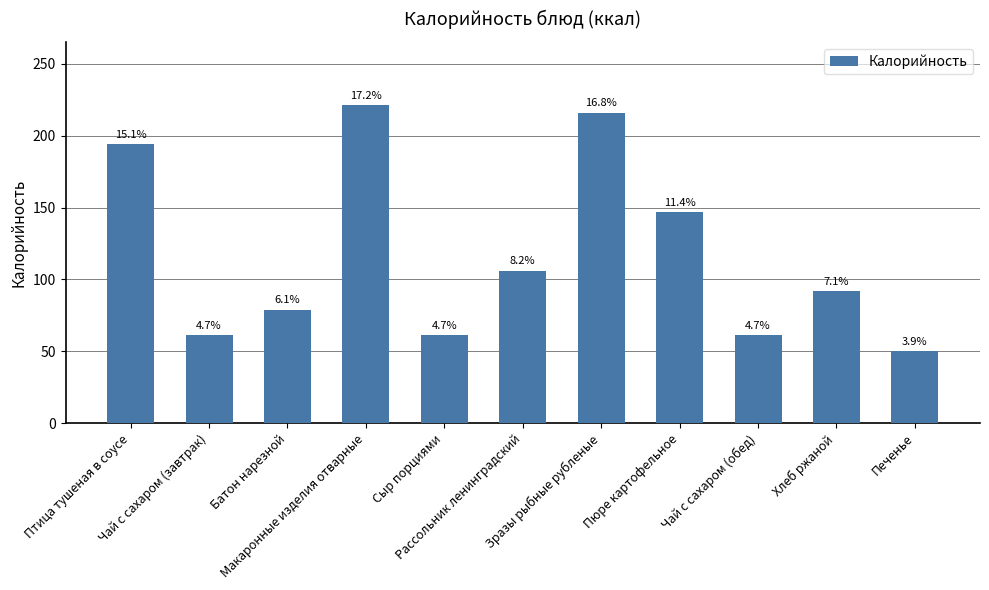

Are the bars horizontal?

No